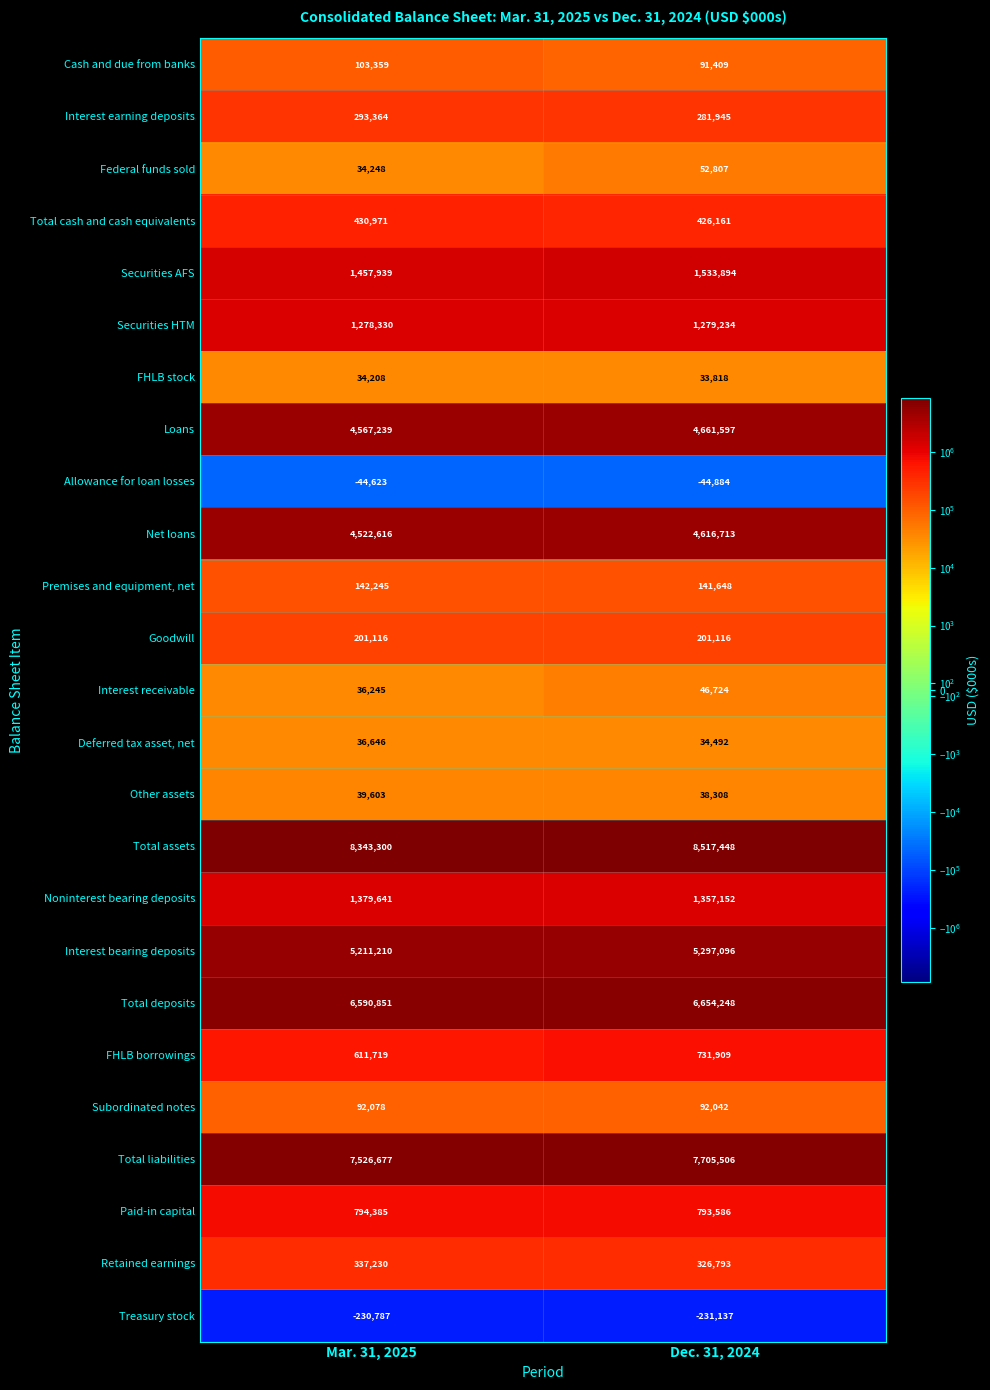

What is the sum of the Deferred tax asset, net values at Mar. 31, 2025 and Dec. 31, 2024?

71138